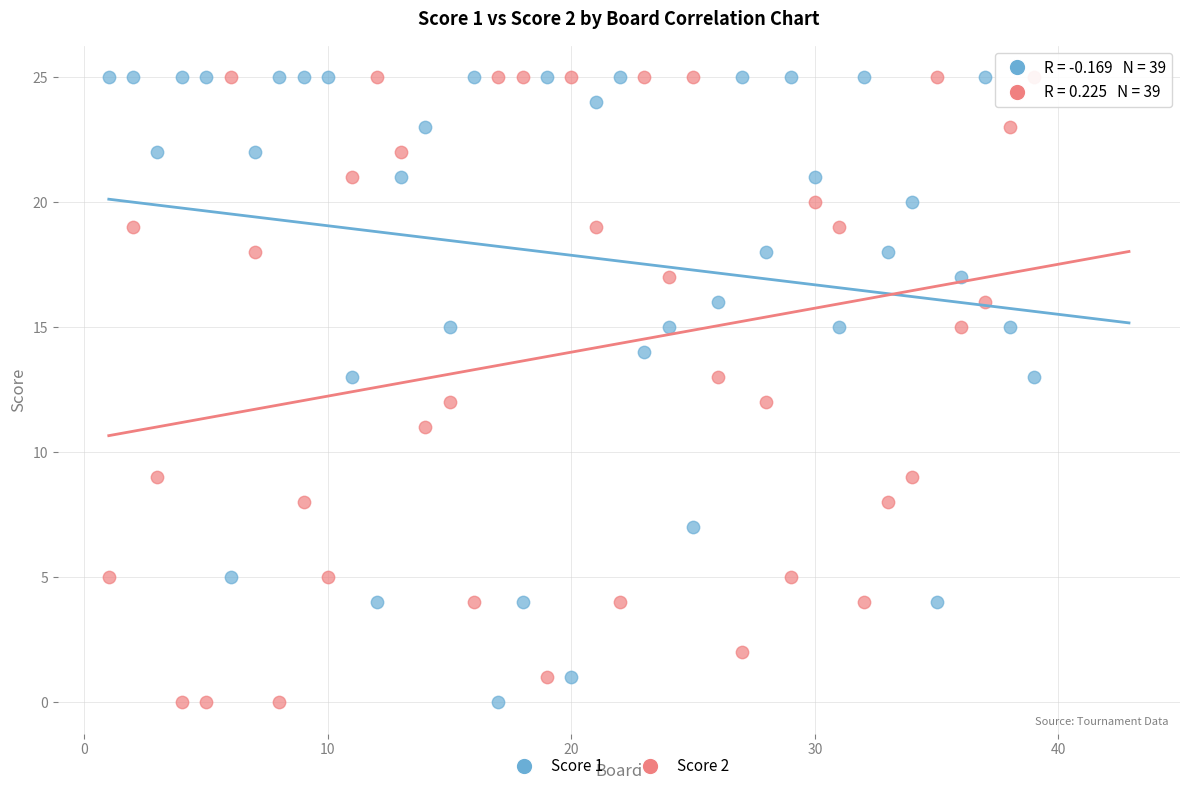

What is the X range (max minus min) for the scatter plot?

38